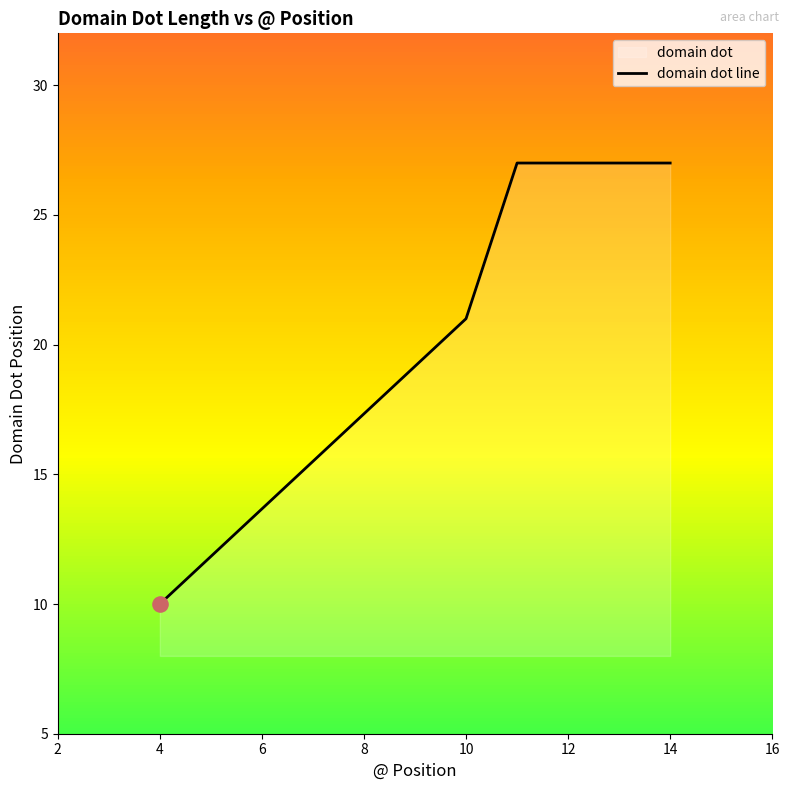

What is the ratio of the value at 4 to the value at 14?

0.4